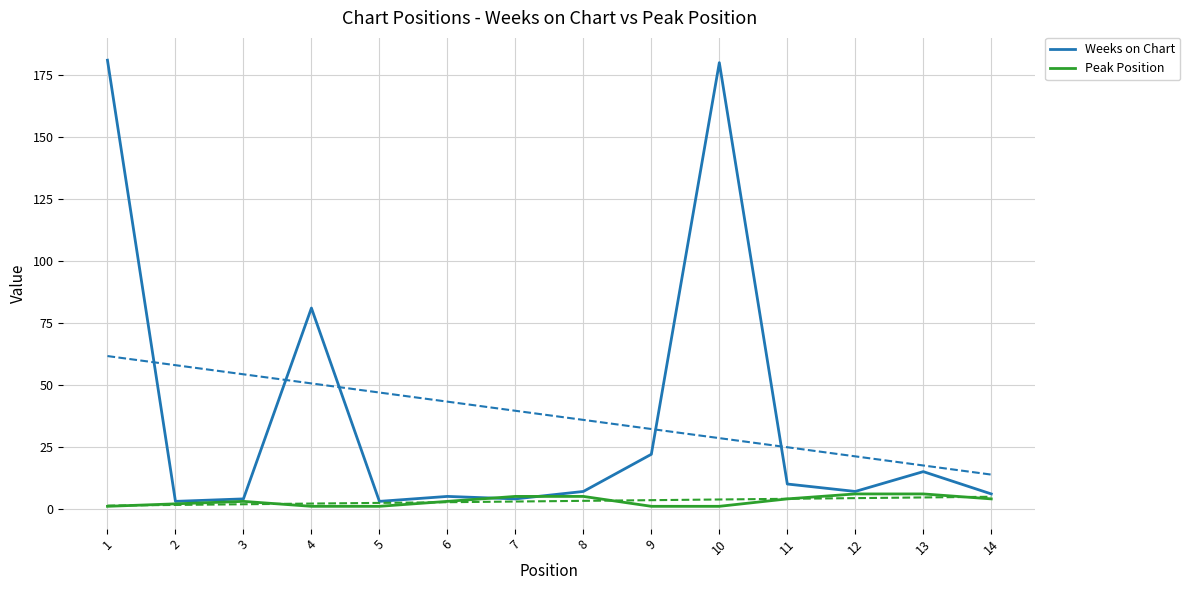

Is this an area chart (filled region under the line)?

No